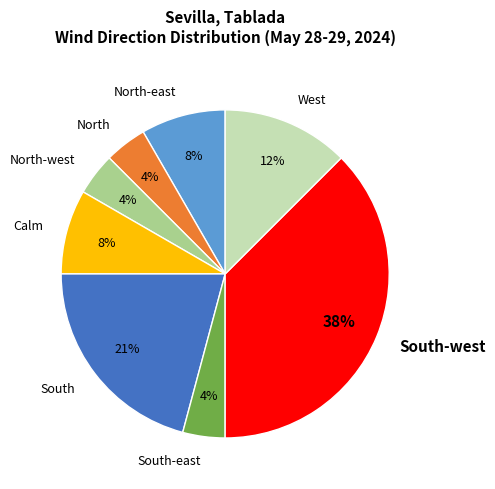

How many slices are in this pie chart?

8